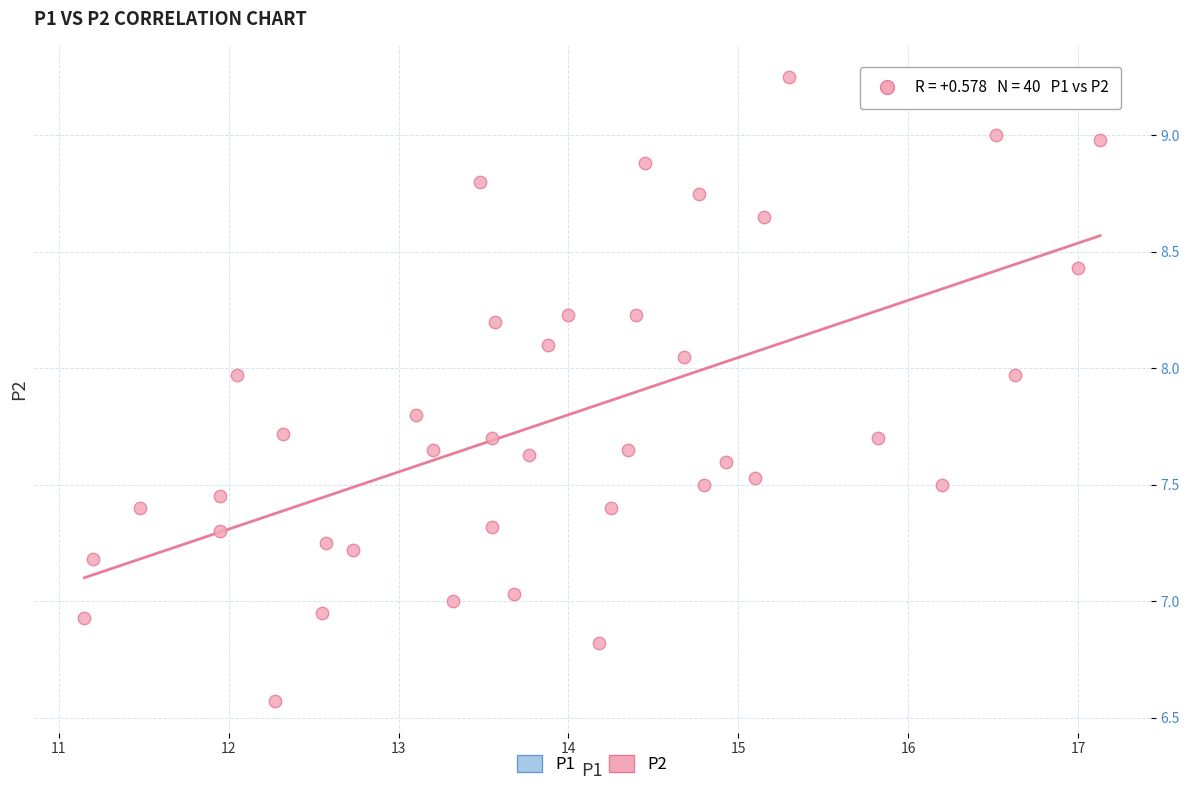

What is the range of X values (max minus min)?

6.0